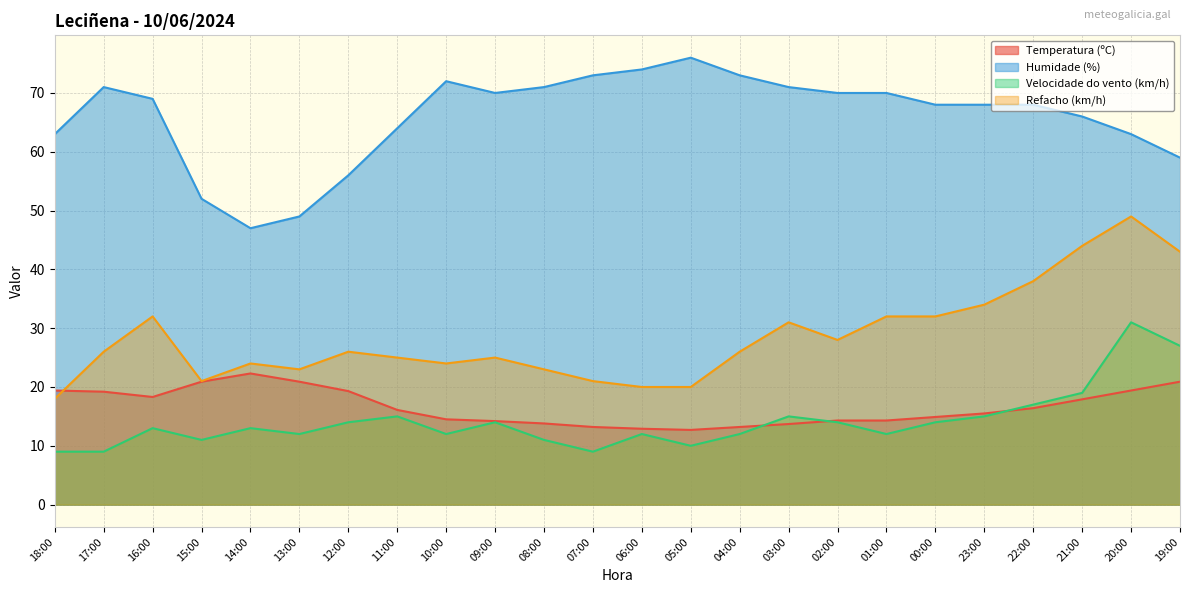

Is the value of Humidade (%) at 04:00 greater than the value of Refacho (km/h) at 18:00?

Yes